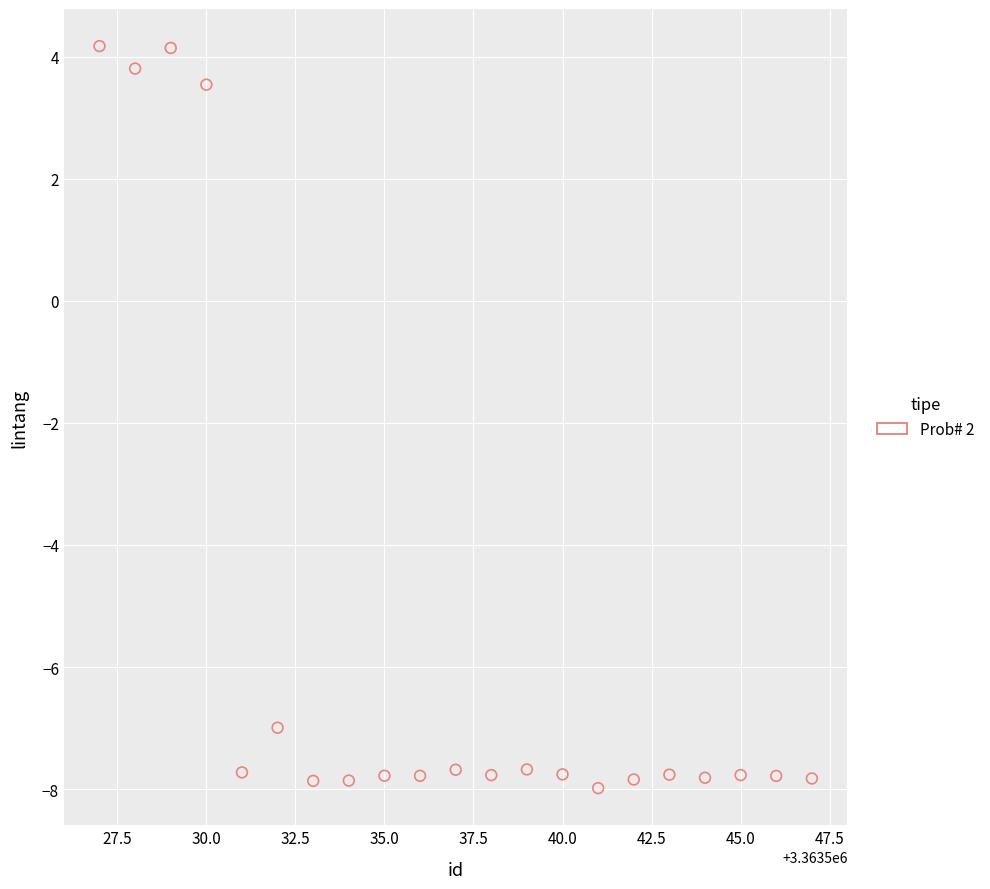

What Y value in the scatter plot is closest to -1?

3.5